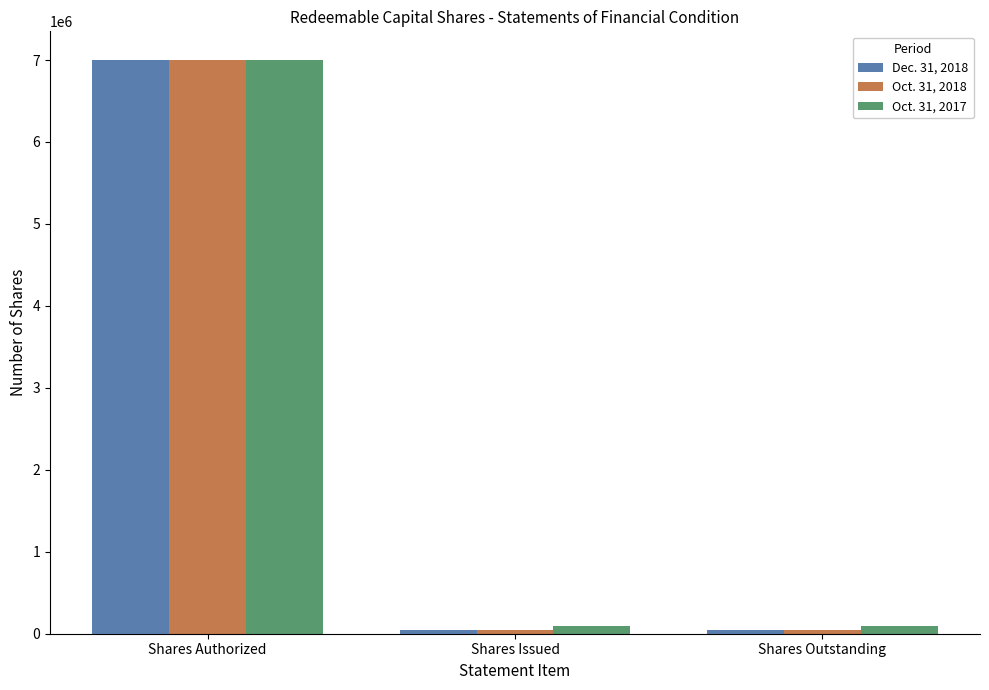

What is the sum of the Oct. 31, 2017 values at Shares Authorized and Shares Outstanding?

7100000